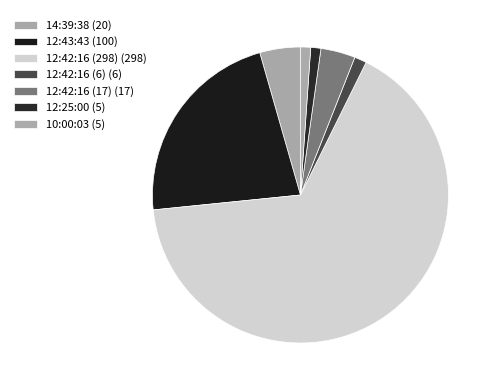

Count the number of slices in the pie.

7